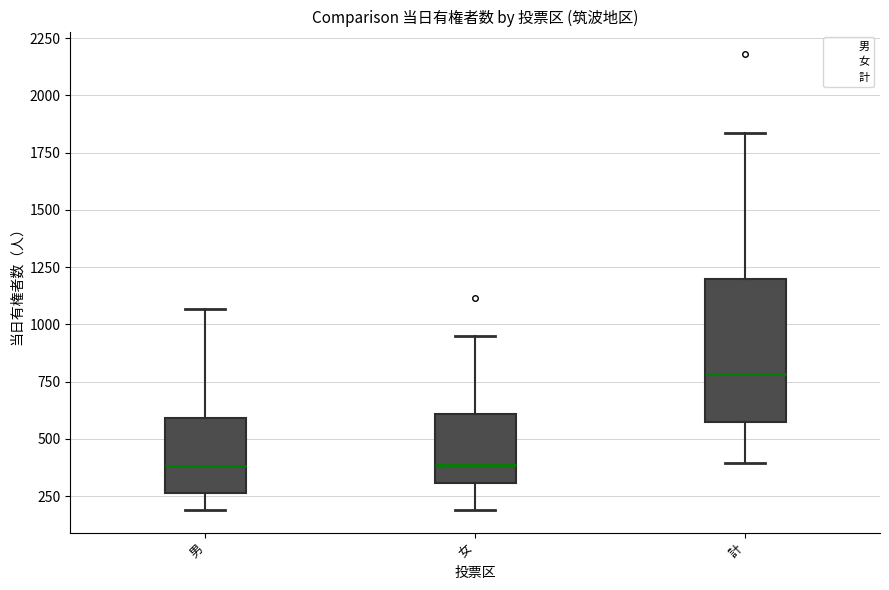

Where does the lower whisker of the box for 男 end on the y-axis? The values are not printed on the chart, so give them approximately, as read against the axis.

200